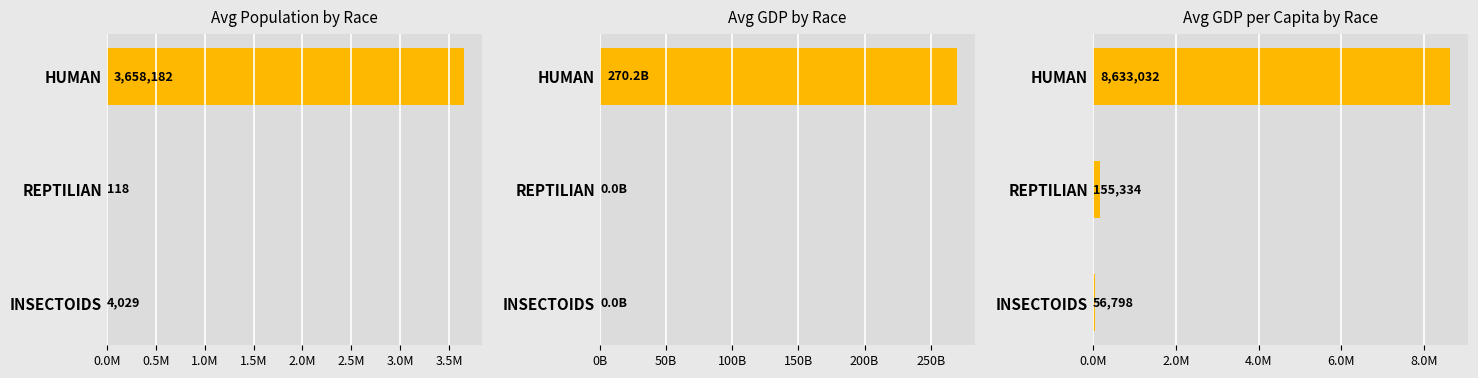

What is the value of the Avg GDP per Capita bar at the 3rd from the left?

56798